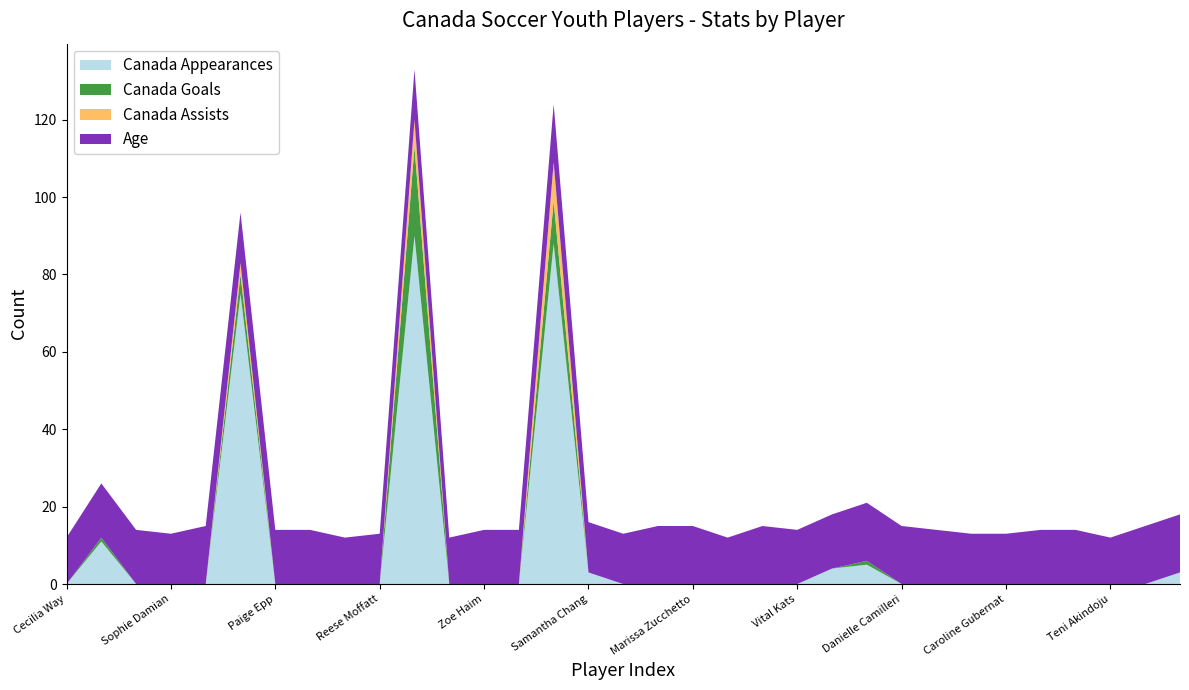

Reading left to right, list all the values displayed in this chart.

Canada Appearances: Cecilia Way=0	Emma Regan=11	Camila Gomez=0	Sophie Damian=0	Lauriane Brunelle=0	Julia Grosso=75	Paige Epp=0	Kayla Mostowich=0	Bryana Buttar=0	Reese Moffatt=0	Jordyn Huitema=90	Mya Jones=0	Zoe Haim=0	Sarah Ochitwa=0	Deanne Rose=88	Samantha Chang=3	Shana Flynn=0	Lauren Raimondo=0	Marissa Zucchetto=0	Silvana Flores=0	Kavina Ganeshan=0	Vital Kats=0	Kennedy Faulknor=4	Sarah Stratigakis=5	Danielle Camilleri=0	Marika Guay=0	Jessica De Filippo=0	Caroline Gubernat=0	Nahida Baalbaki=0	Rebecca Gosselin=0	Teni Akindoju=0	Anyssa Ibrahim=0	Lysianne Proulx=3
Canada Goals: Cecilia Way=0	Emma Regan=1	Camila Gomez=0	Sophie Damian=0	Lauriane Brunelle=0	Julia Grosso=5	Paige Epp=0	Kayla Mostowich=0	Bryana Buttar=0	Reese Moffatt=0	Jordyn Huitema=23	Mya Jones=0	Zoe Haim=0	Sarah Ochitwa=0	Deanne Rose=11	Samantha Chang=0	Shana Flynn=0	Lauren Raimondo=0	Marissa Zucchetto=0	Silvana Flores=0	Kavina Ganeshan=0	Vital Kats=0	Kennedy Faulknor=0	Sarah Stratigakis=1	Danielle Camilleri=0	Marika Guay=0	Jessica De Filippo=0	Caroline Gubernat=0	Nahida Baalbaki=0	Rebecca Gosselin=0	Teni Akindoju=0	Anyssa Ibrahim=0	Lysianne Proulx=0
Canada Assists: Cecilia Way=0	Emma Regan=0	Camila Gomez=0	Sophie Damian=0	Lauriane Brunelle=0	Julia Grosso=3	Paige Epp=0	Kayla Mostowich=0	Bryana Buttar=0	Reese Moffatt=0	Jordyn Huitema=7	Mya Jones=0	Zoe Haim=0	Sarah Ochitwa=0	Deanne Rose=10	Samantha Chang=0	Shana Flynn=0	Lauren Raimondo=0	Marissa Zucchetto=0	Silvana Flores=0	Kavina Ganeshan=0	Vital Kats=0	Kennedy Faulknor=0	Sarah Stratigakis=0	Danielle Camilleri=0	Marika Guay=0	Jessica De Filippo=0	Caroline Gubernat=0	Nahida Baalbaki=0	Rebecca Gosselin=0	Teni Akindoju=0	Anyssa Ibrahim=0	Lysianne Proulx=0
Age: Cecilia Way=12	Emma Regan=14	Camila Gomez=14	Sophie Damian=13	Lauriane Brunelle=15	Julia Grosso=13	Paige Epp=14	Kayla Mostowich=14	Bryana Buttar=12	Reese Moffatt=13	Jordyn Huitema=13	Mya Jones=12	Zoe Haim=14	Sarah Ochitwa=14	Deanne Rose=15	Samantha Chang=13	Shana Flynn=13	Lauren Raimondo=15	Marissa Zucchetto=15	Silvana Flores=12	Kavina Ganeshan=15	Vital Kats=14	Kennedy Faulknor=14	Sarah Stratigakis=15	Danielle Camilleri=15	Marika Guay=14	Jessica De Filippo=13	Caroline Gubernat=13	Nahida Baalbaki=14	Rebecca Gosselin=14	Teni Akindoju=12	Anyssa Ibrahim=15	Lysianne Proulx=15